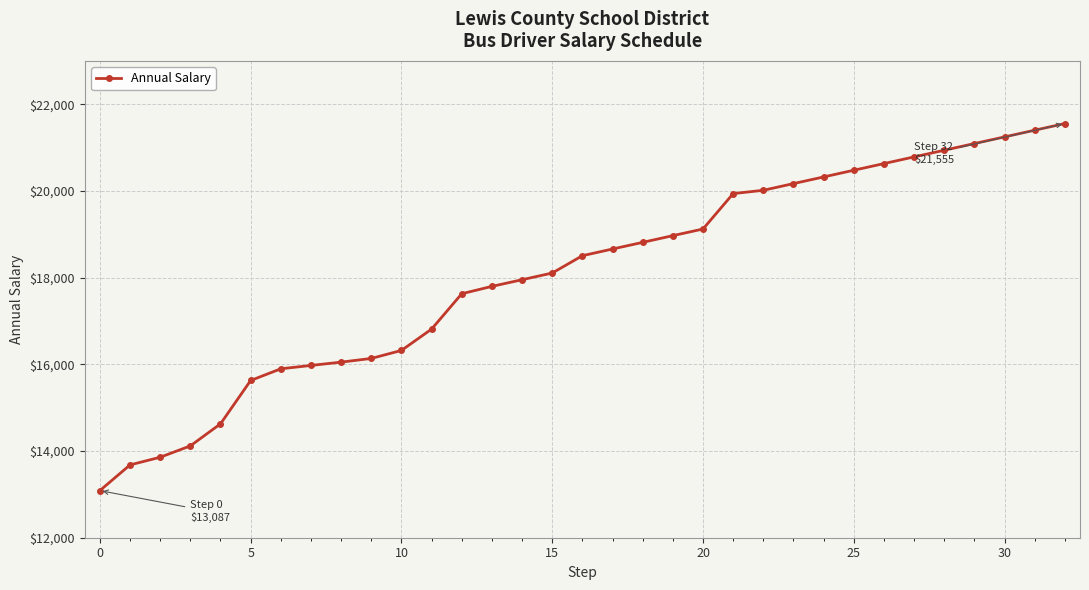

What is the difference between the second highest and second lowest values?

7721.9